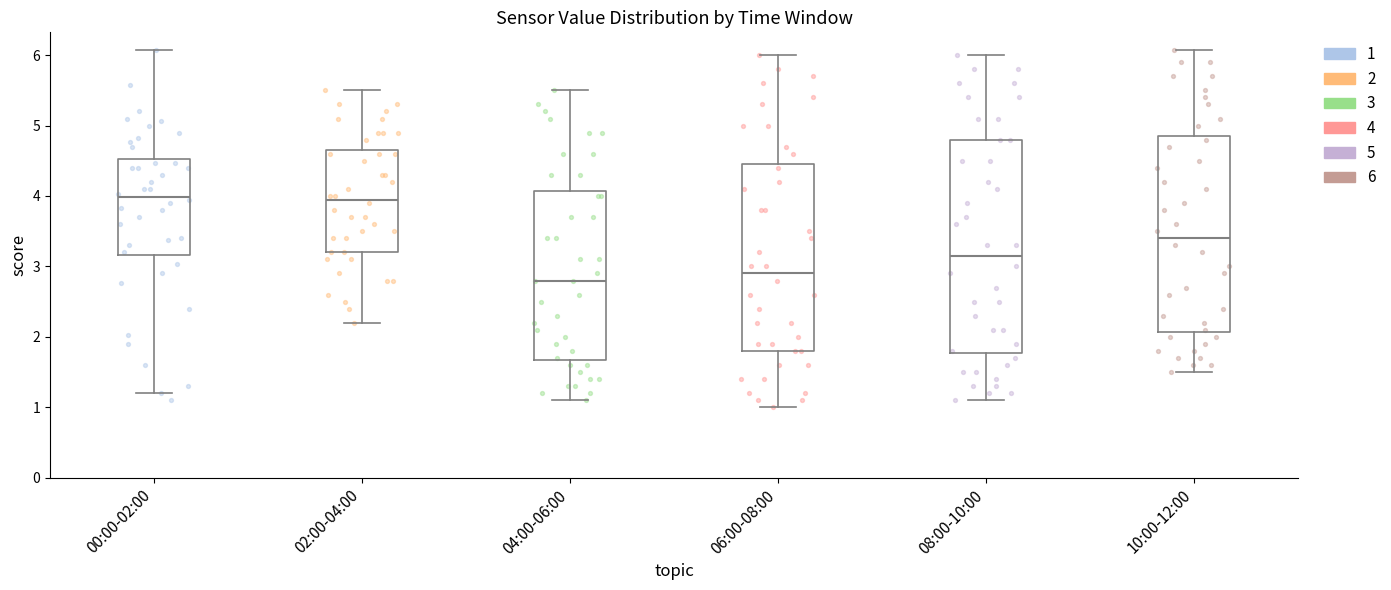

Comparing the boxes themselves (not the whiskers), which one is the tallest?

08:00-10:00